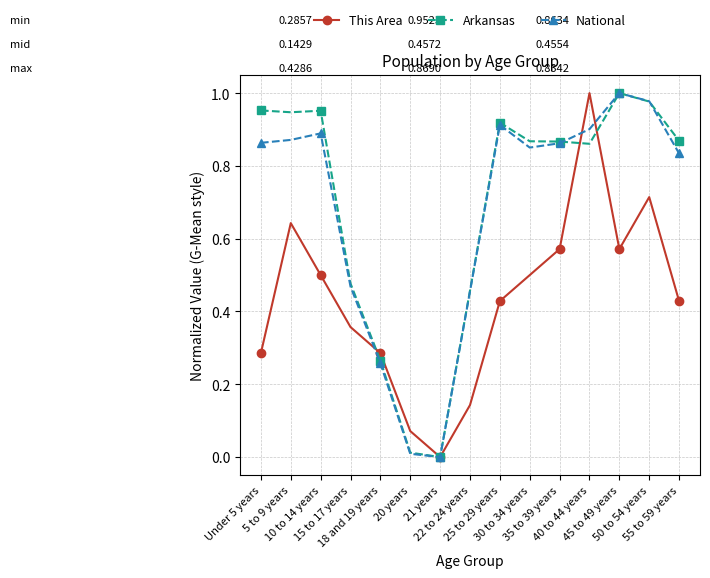

True or false: Arkansas has more than 1 interior local peaks.

True